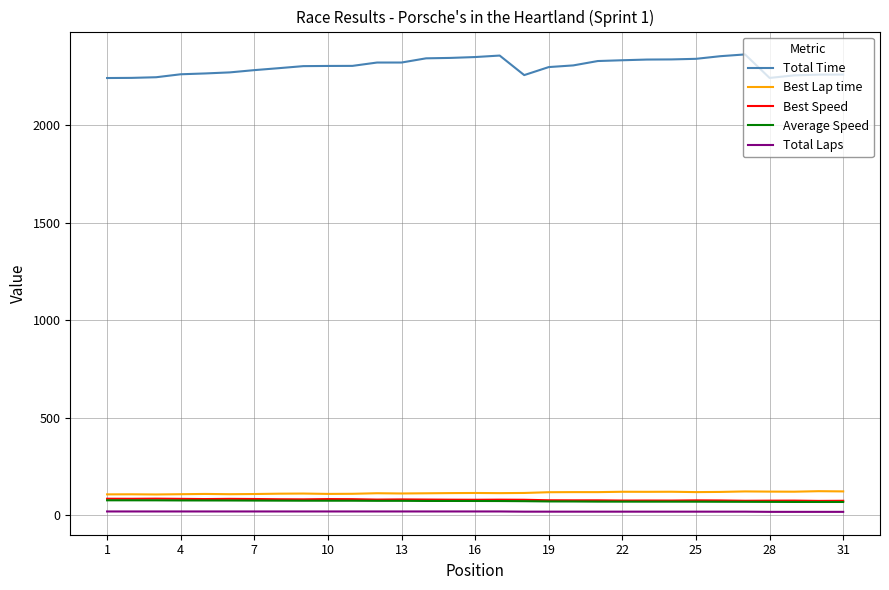

Which series has the widest spread of values?

Total Time